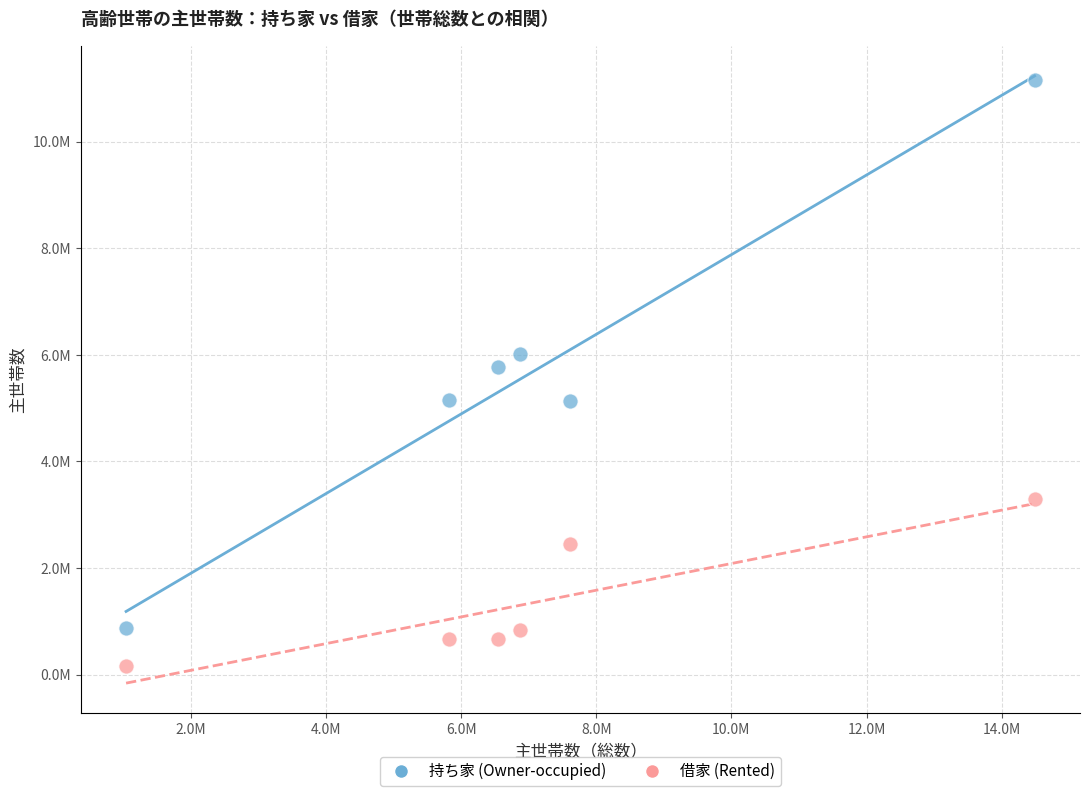

What are all the series names shown in the legend?

持ち家 (Owner-occupied), 借家 (Rented)